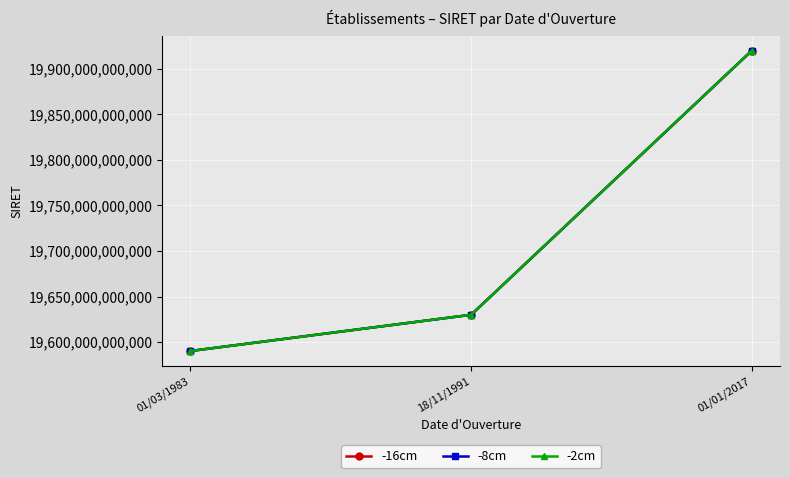

Rank the categories by -8cm value from lowest to highest.

01/03/1983, 18/11/1991, 01/01/2017